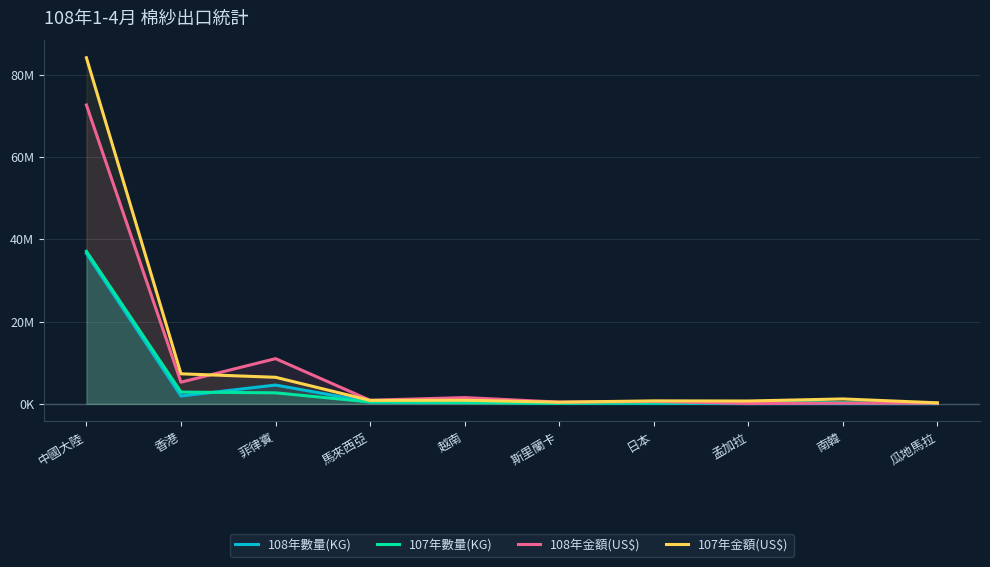

How many interior local peaks does the 107年金額(US$) series have?

3